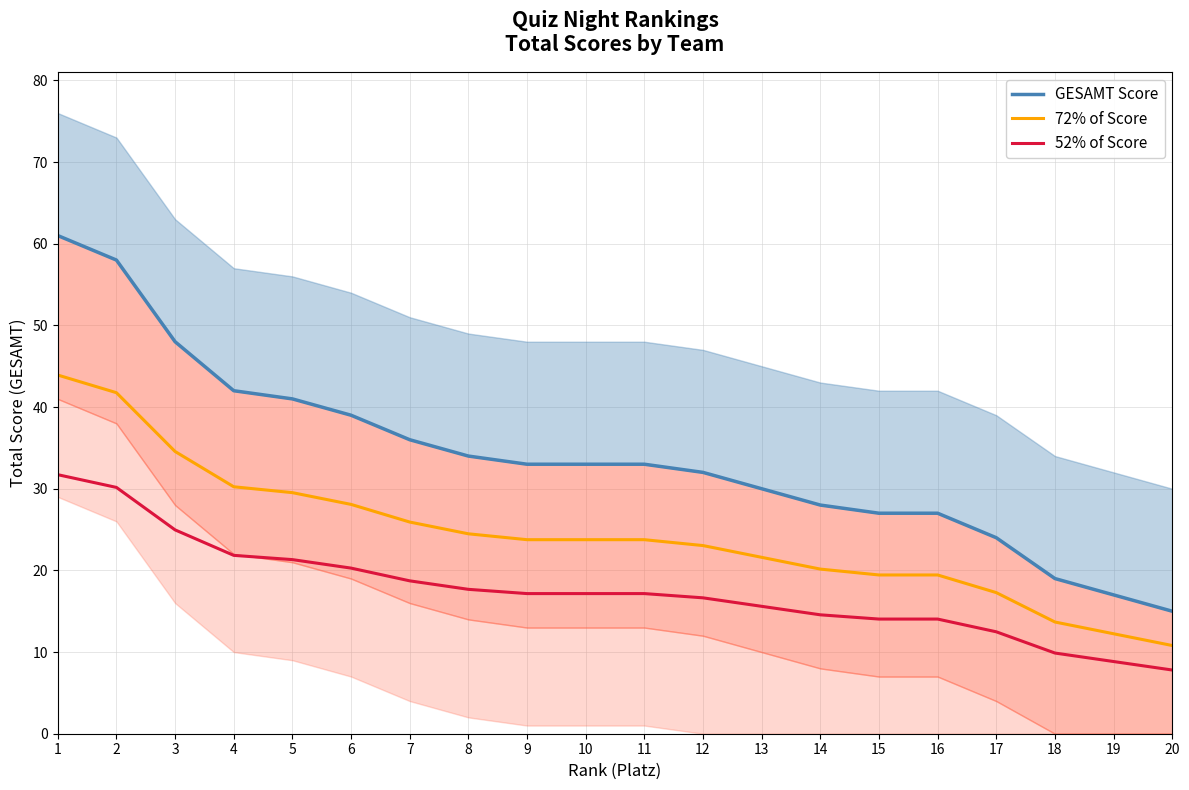

True or false: 52% of Score and 72% of Score cross at least once.

False